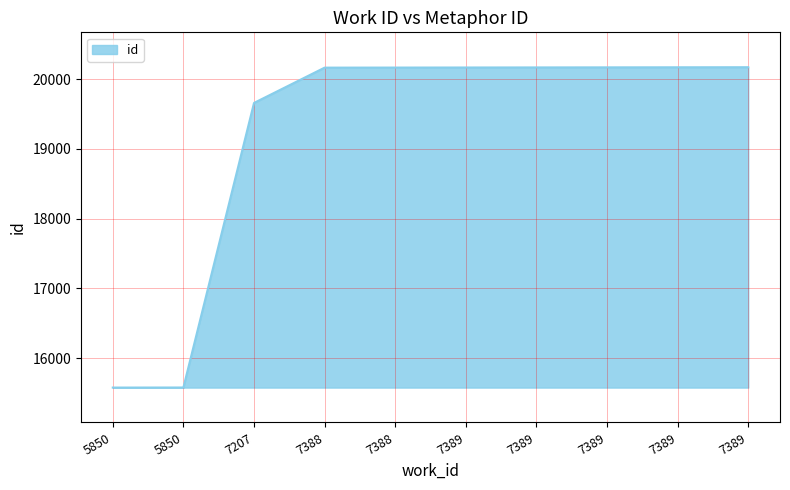

Approximately how many times larger is the value at 7207 compared to 7389?

1.0